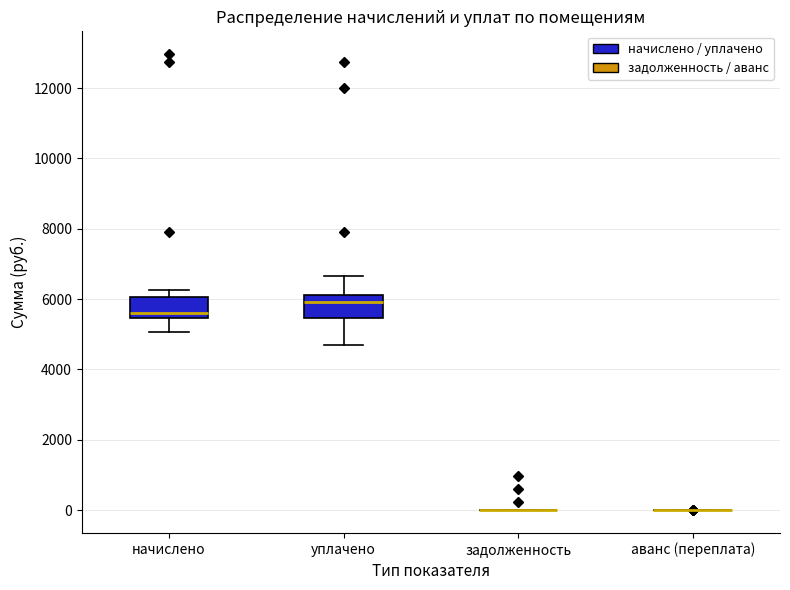

Reading left to right, read every box against the y-axis: the position of its median line, the range the box covers, and the ends of its whiskers. The values are not printed on the chart, so give them approximately, as read against the axis.

начислено: median 5600, box 5400 to 6000, whiskers 5000 to 6200
уплачено: median 6000, box 5400 to 6200, whiskers 4600 to 6600
задолженность: box collapsed to a line at 0, whiskers 0 to 0
аванс (переплата): box collapsed to a line at 0, whiskers 0 to 0